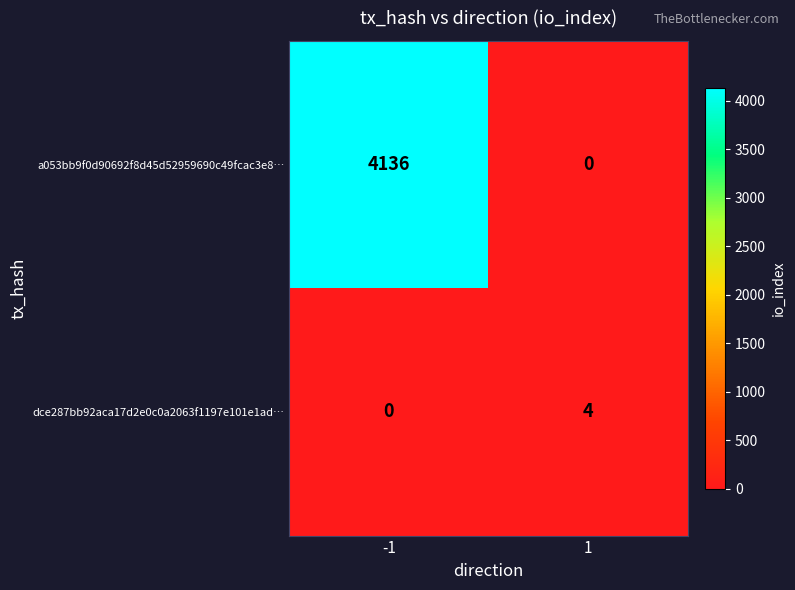

What is the difference between the dce287bb92aca17d2e0c0a2063f1197e101e1ad… values at 1 and -1?

4